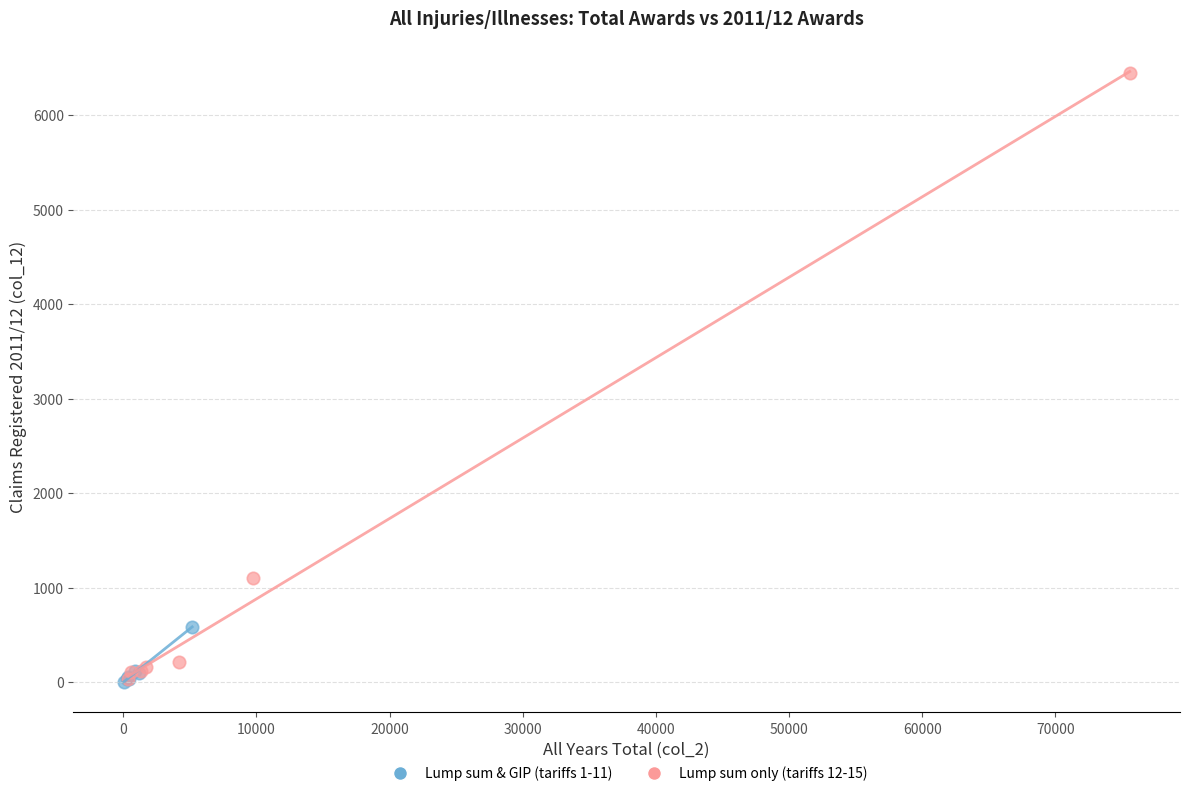

Which series reaches the maximum Y coordinate?

Lump sum only (tariffs 12-15)